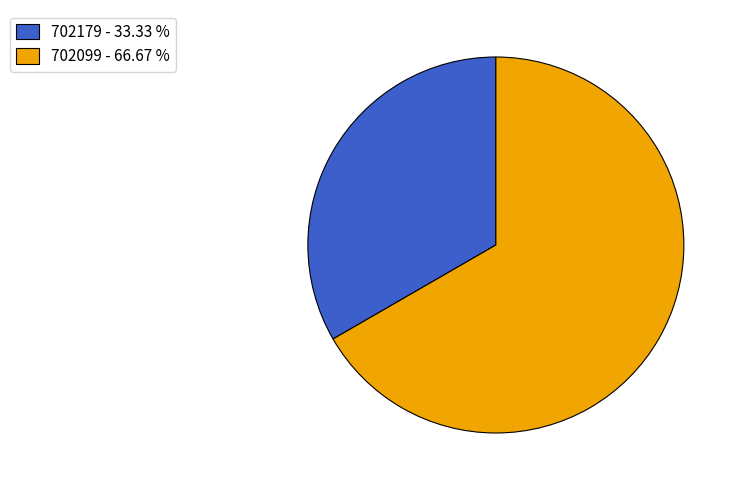

Rank the categories by value from lowest to highest.

702179, 702099